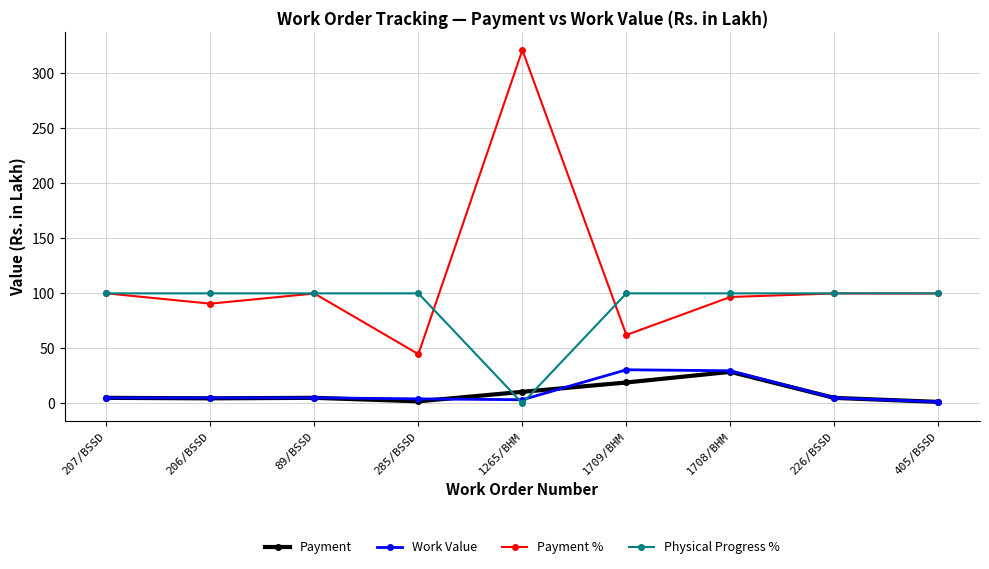

Between 285/BSSD and 1708/BHM, which series saw the biggest shift?

Payment %